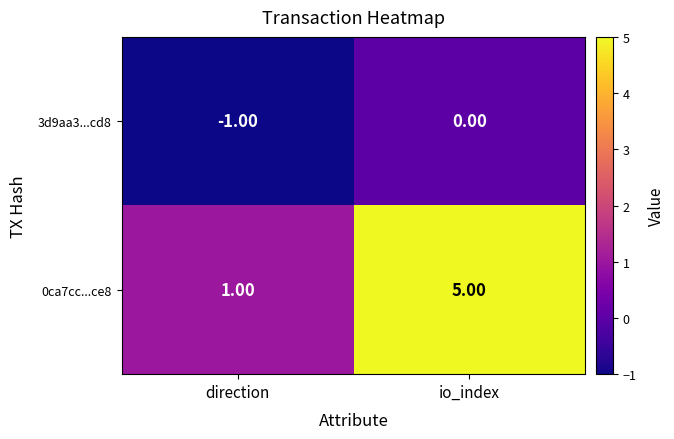

At which label is 3d9aa3...cd8 closest to 0?

io_index